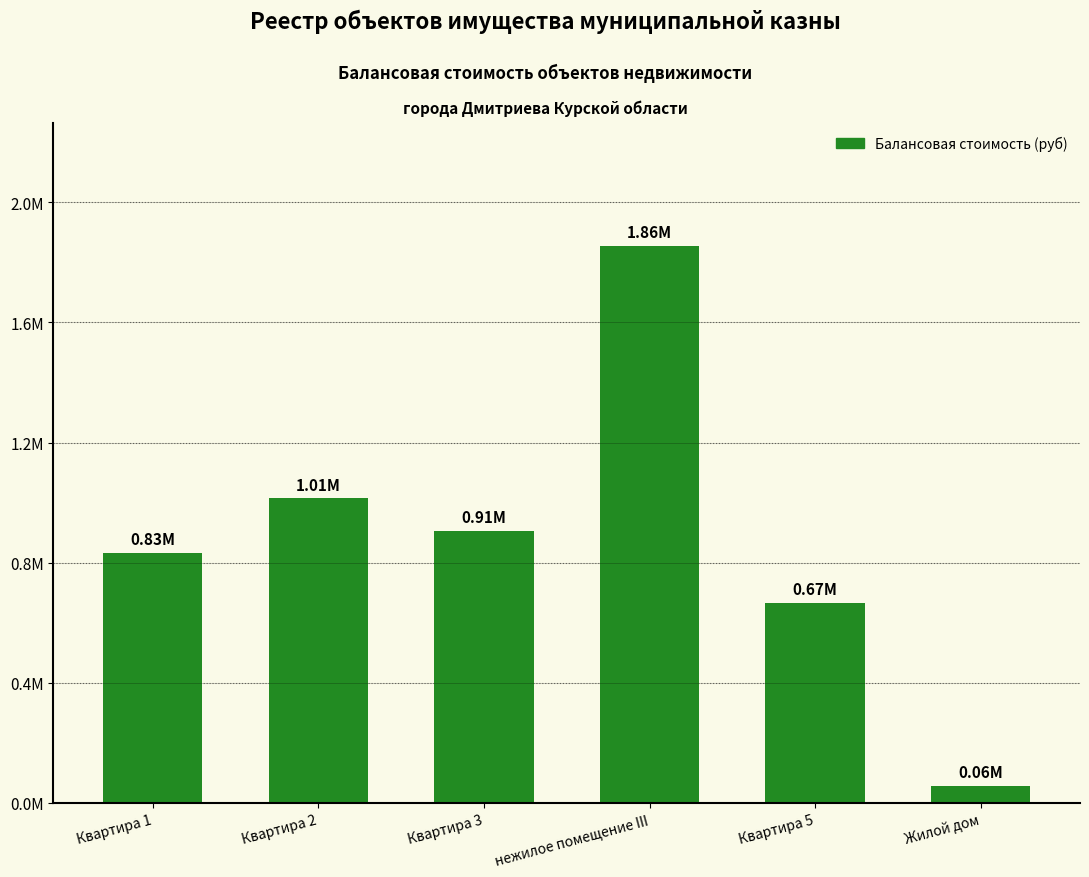

Does the chart contain any negative values?

No